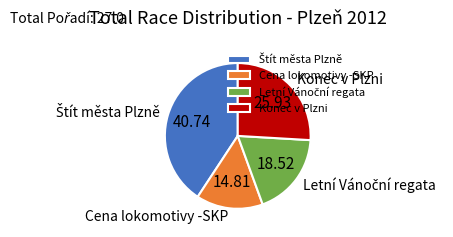

Which slice is the smallest?

Cena lokomotivy -SKP